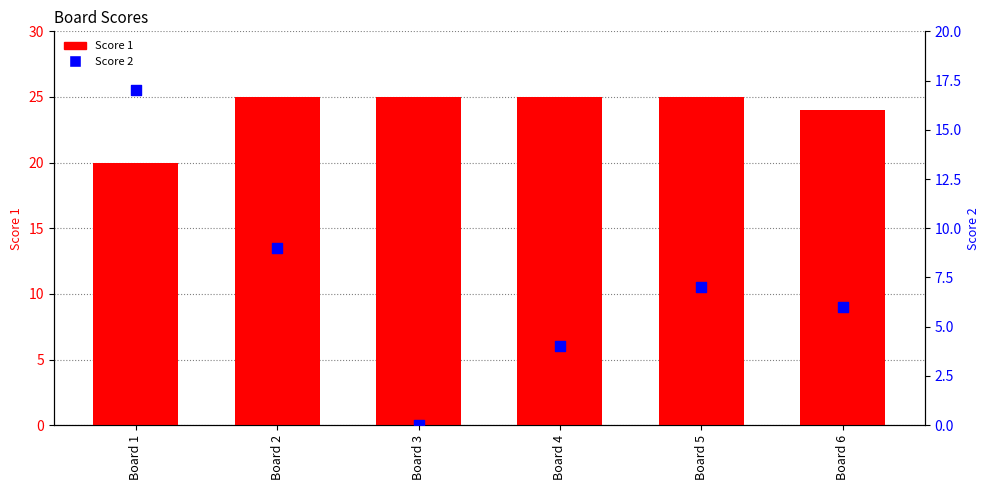

Is the value of Score 1 at Board 6 greater than the value of Score 2 at Board 5?

Yes